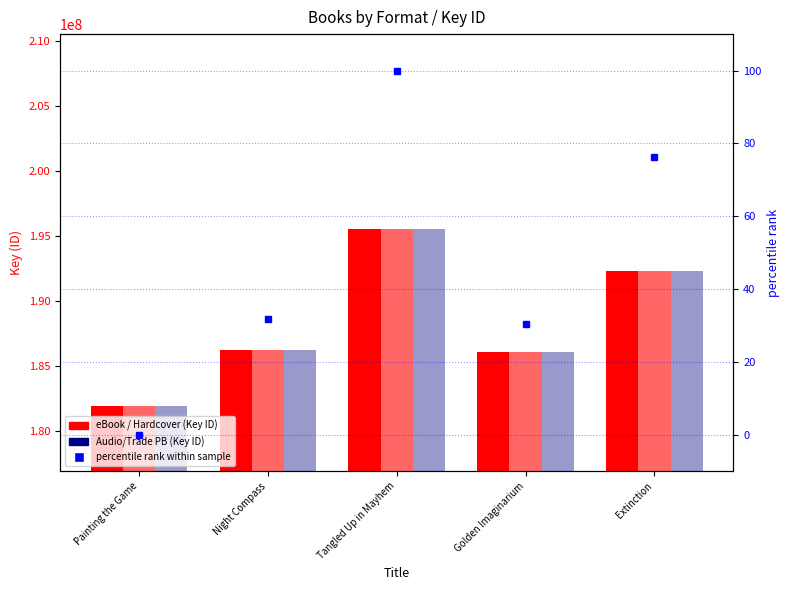

Is it true that eBook equals 186084002.0 at Golden Imaginarium?

True